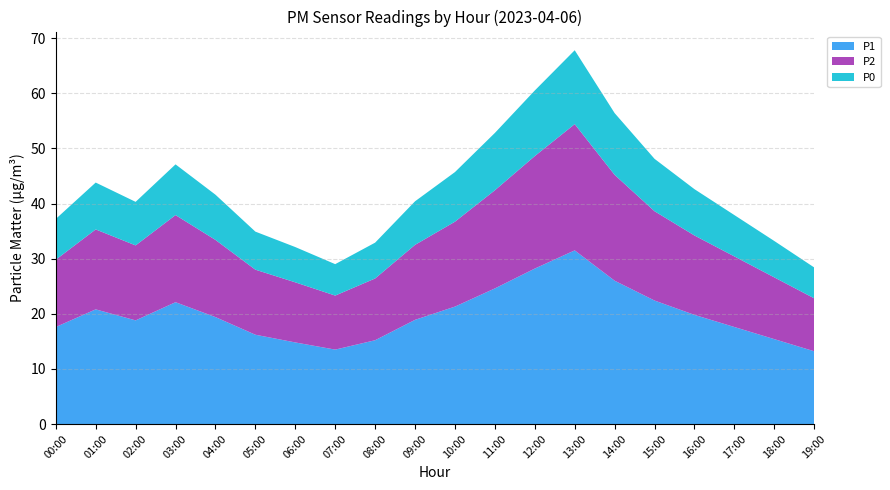

Reading left to right, extract all data points from this chart.

P1: 17.6	20.8	18.8	22.1	19.4	16.2	14.8	13.5	15.2	18.9	21.3	24.6	28.2	31.5	26.0	22.4	19.8	17.6	15.4	13.2
P2: 12.2	14.5	13.6	15.8	14.0	11.8	10.9	9.8	11.2	13.6	15.4	17.8	20.4	22.9	19.2	16.2	14.4	12.8	11.2	9.6
P0: 7.4	8.5	7.9	9.2	8.2	6.9	6.4	5.7	6.5	7.9	9.0	10.4	11.9	13.4	11.2	9.5	8.4	7.5	6.6	5.6